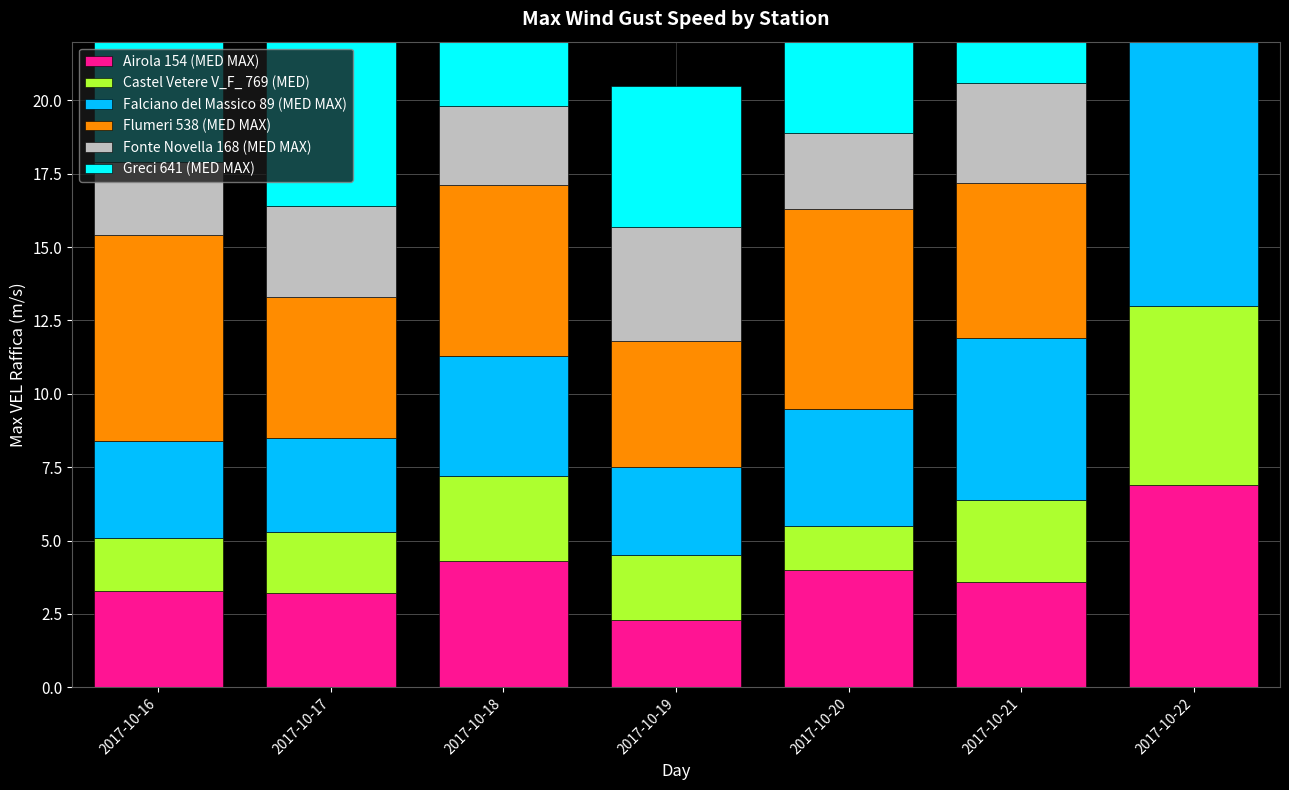

What is the smallest value displayed?

1.5